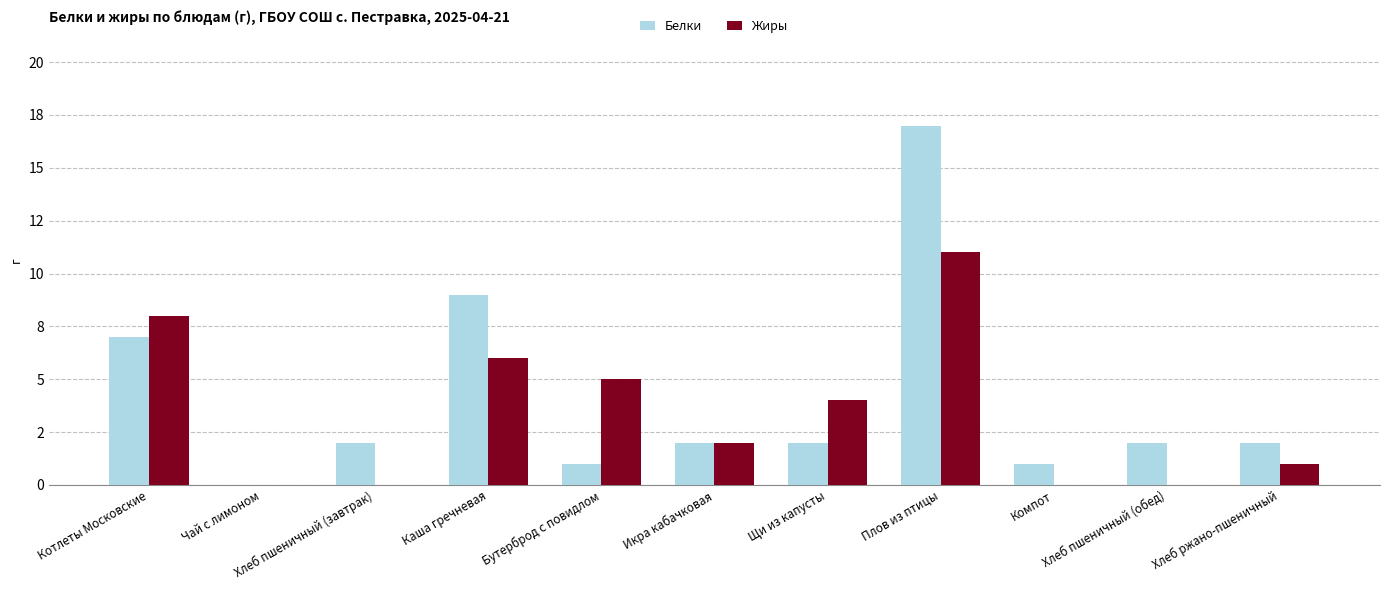

What is the label of the 4th bar from the left?

Каша гречневая